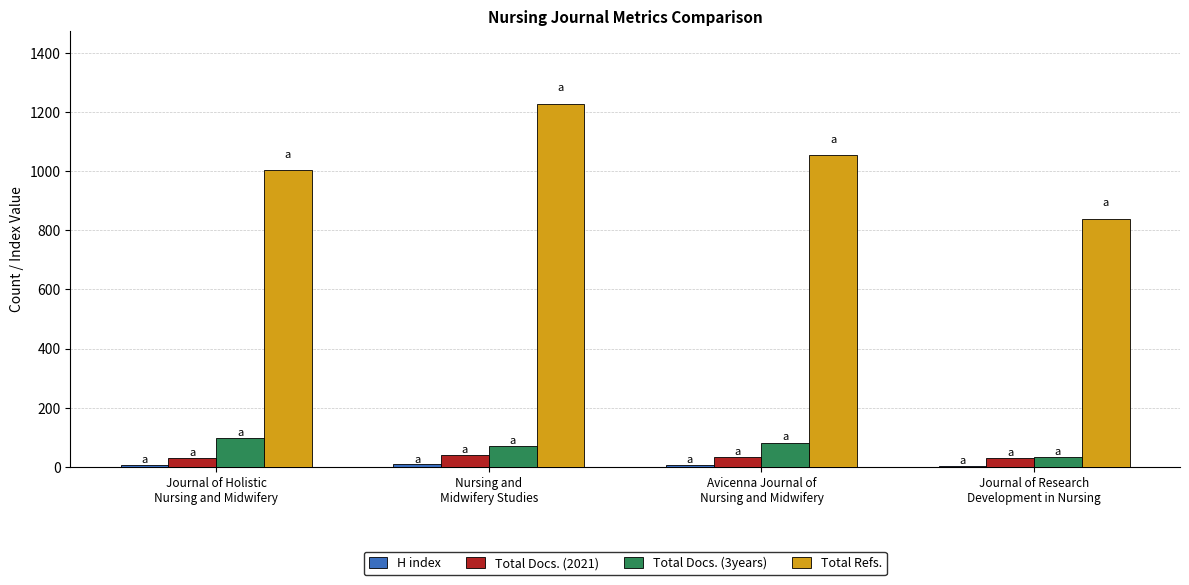

What is the sum of all Total Refs. values?

4124